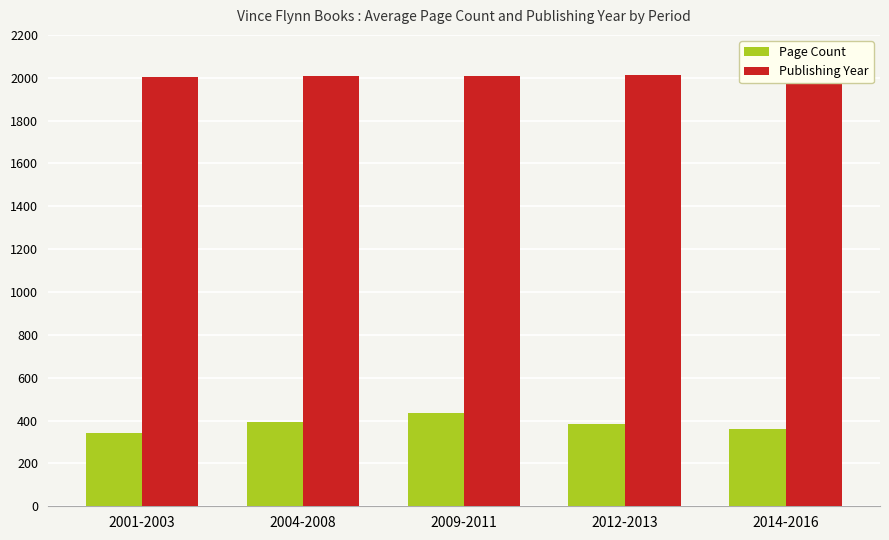

Reading left to right, extract all data points from this chart.

Page Count: 344	392	437	384	360
Publishing Year: 2002	2008	2010	2012	2016